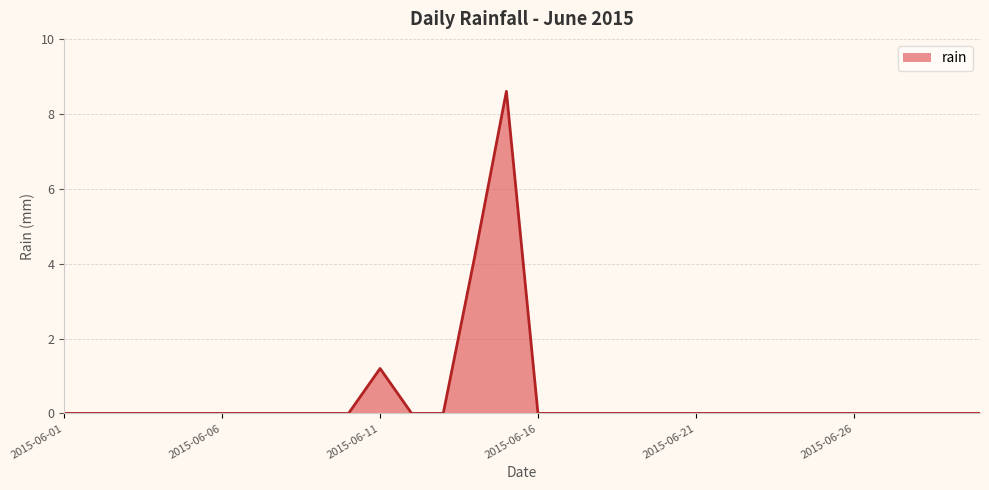

What is the difference between the maximum and minimum values?

8.6